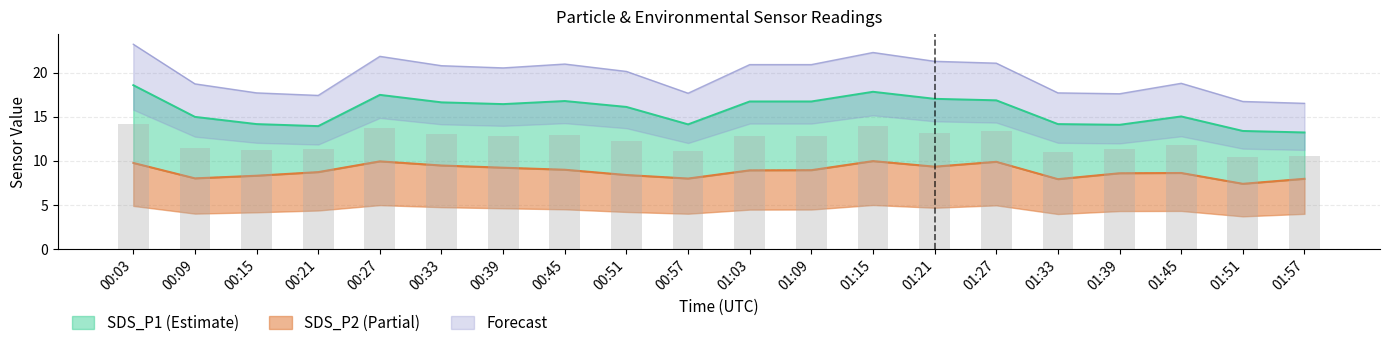

What is the minimum value for SDS_P2?

7.4